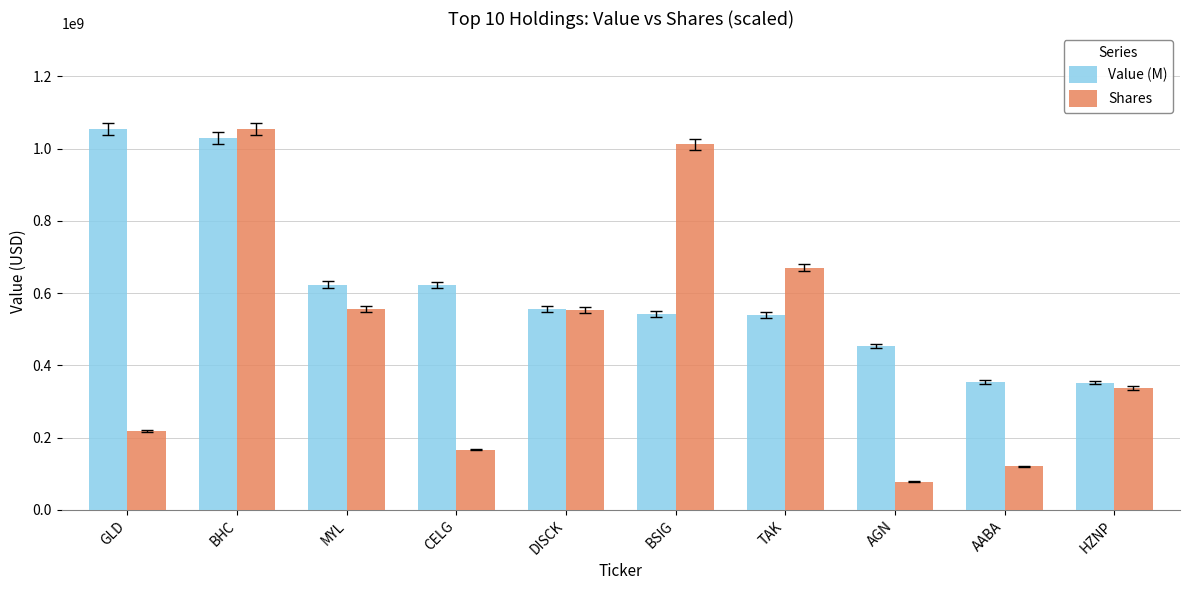

What position from the left is DISCK?

5